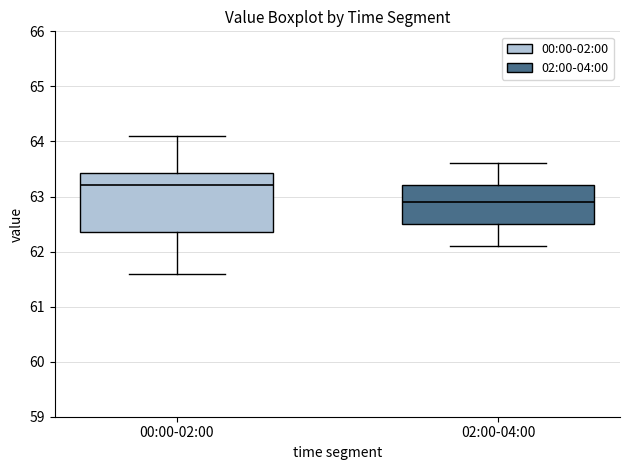

Which box has the highest median line?

00:00-02:00